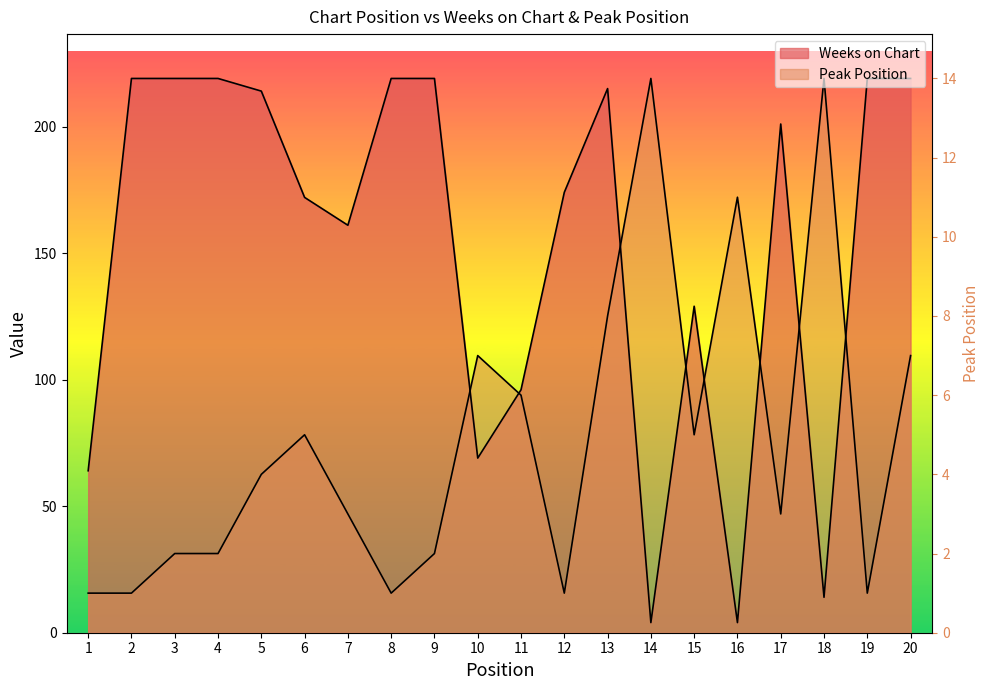

What are all the series names shown in the legend?

Weeks on Chart, Peak Position